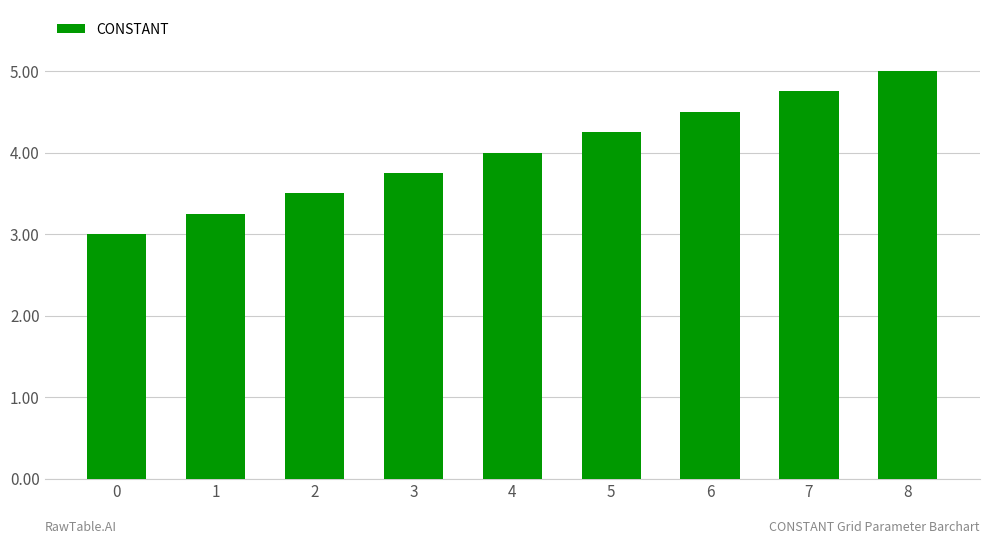

List the labels in order of value, smallest first.

0, 1, 2, 3, 4, 5, 6, 7, 8